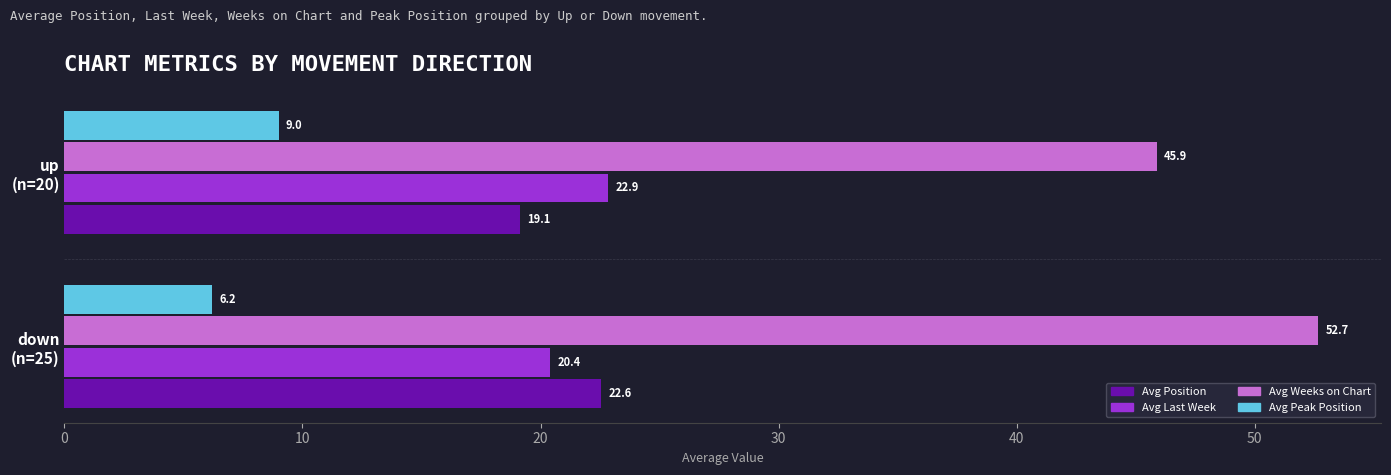

At how many categories does at least one series exceed 39?

2